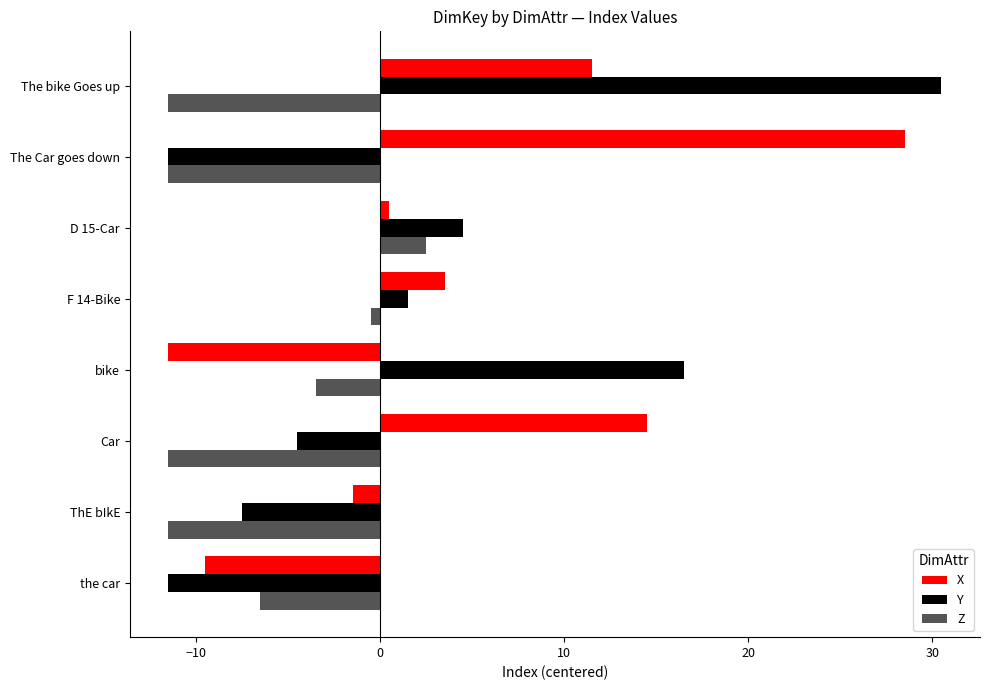

The value of Z at D 15-Car is 2.5. True or false?

True